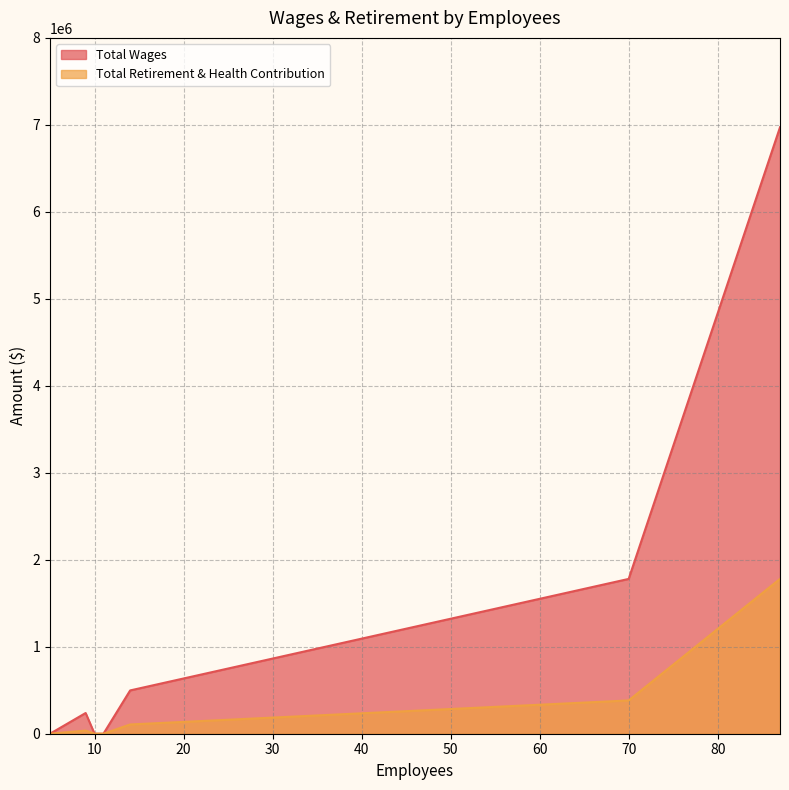

True or false: Total Retirement & Health Contribution and Total Wages intersect in this chart.

False